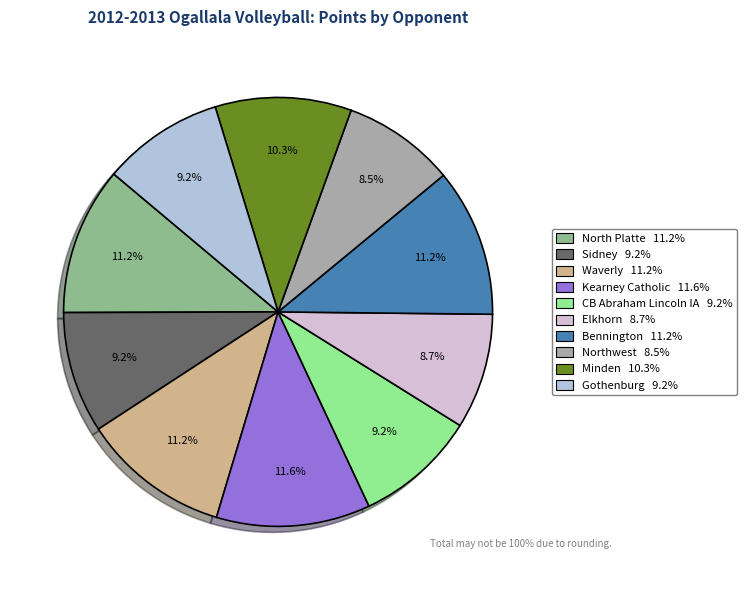

To the nearest percent, what is the combined percentage of Minden and Elkhorn?

19%